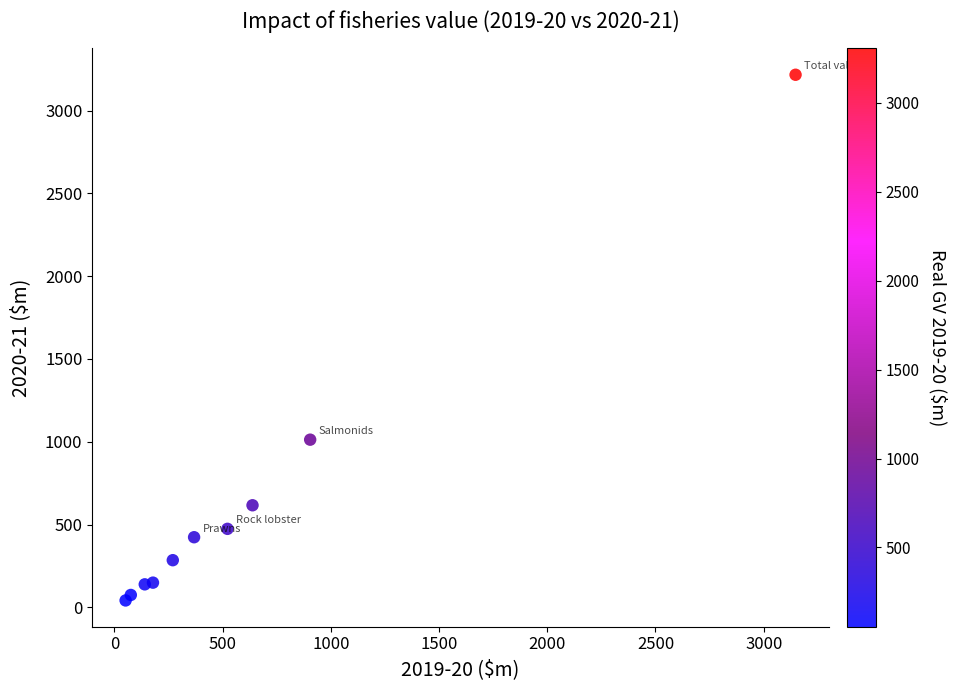

What Y value in the scatter plot is closest to 1629?

1012.6